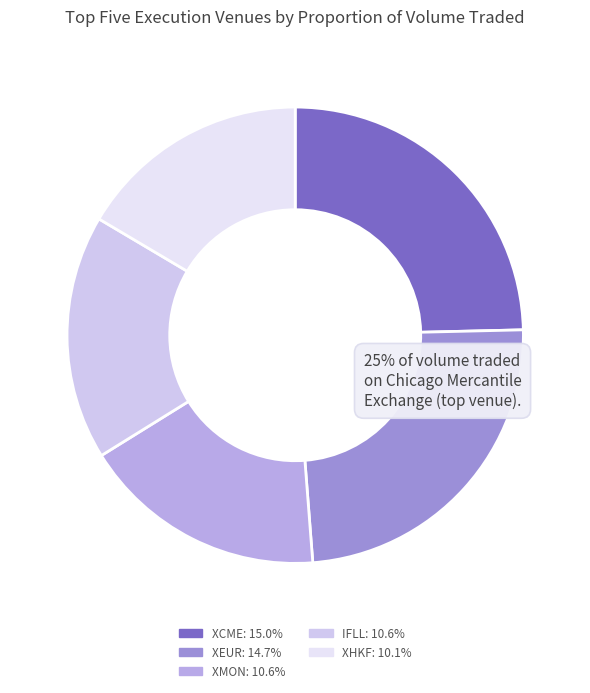

How many segments does this pie chart have?

5